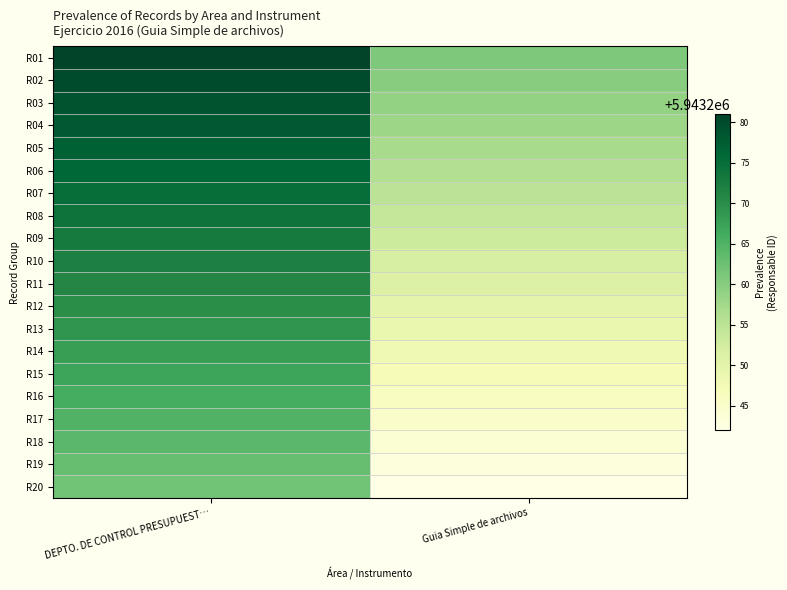

Reading left to right, transcribe all the data shown in this chart.

R01: DEPTO. DE CONTROL PRESUPUEST…=5943281	Guia Simple de archivos=5943261
R02: DEPTO. DE CONTROL PRESUPUEST…=5943280	Guia Simple de archivos=5943260
R03: DEPTO. DE CONTROL PRESUPUEST…=5943279	Guia Simple de archivos=5943259
R04: DEPTO. DE CONTROL PRESUPUEST…=5943278	Guia Simple de archivos=5943258
R05: DEPTO. DE CONTROL PRESUPUEST…=5943277	Guia Simple de archivos=5943257
R06: DEPTO. DE CONTROL PRESUPUEST…=5943276	Guia Simple de archivos=5943256
R07: DEPTO. DE CONTROL PRESUPUEST…=5943275	Guia Simple de archivos=5943255
R08: DEPTO. DE CONTROL PRESUPUEST…=5943274	Guia Simple de archivos=5943254
R09: DEPTO. DE CONTROL PRESUPUEST…=5943273	Guia Simple de archivos=5943253
R10: DEPTO. DE CONTROL PRESUPUEST…=5943272	Guia Simple de archivos=5943252
R11: DEPTO. DE CONTROL PRESUPUEST…=5943271	Guia Simple de archivos=5943251
R12: DEPTO. DE CONTROL PRESUPUEST…=5943270	Guia Simple de archivos=5943250
R13: DEPTO. DE CONTROL PRESUPUEST…=5943269	Guia Simple de archivos=5943249
R14: DEPTO. DE CONTROL PRESUPUEST…=5943268	Guia Simple de archivos=5943248
R15: DEPTO. DE CONTROL PRESUPUEST…=5943267	Guia Simple de archivos=5943247
R16: DEPTO. DE CONTROL PRESUPUEST…=5943266	Guia Simple de archivos=5943246
R17: DEPTO. DE CONTROL PRESUPUEST…=5943265	Guia Simple de archivos=5943245
R18: DEPTO. DE CONTROL PRESUPUEST…=5943264	Guia Simple de archivos=5943244
R19: DEPTO. DE CONTROL PRESUPUEST…=5943263	Guia Simple de archivos=5943243
R20: DEPTO. DE CONTROL PRESUPUEST…=5943262	Guia Simple de archivos=5943242